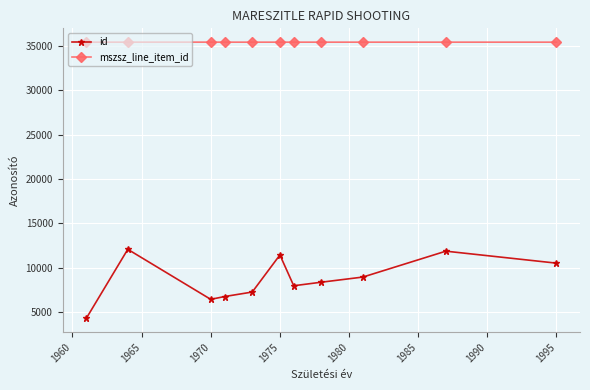

Which series has the widest spread of values?

id